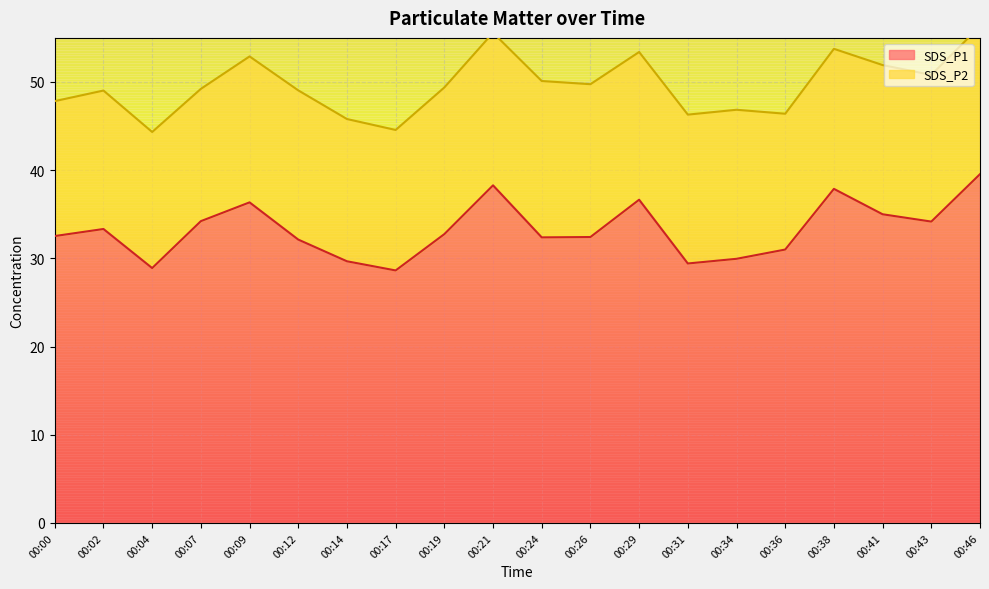

What is the minimum value shown in the chart?

28.6